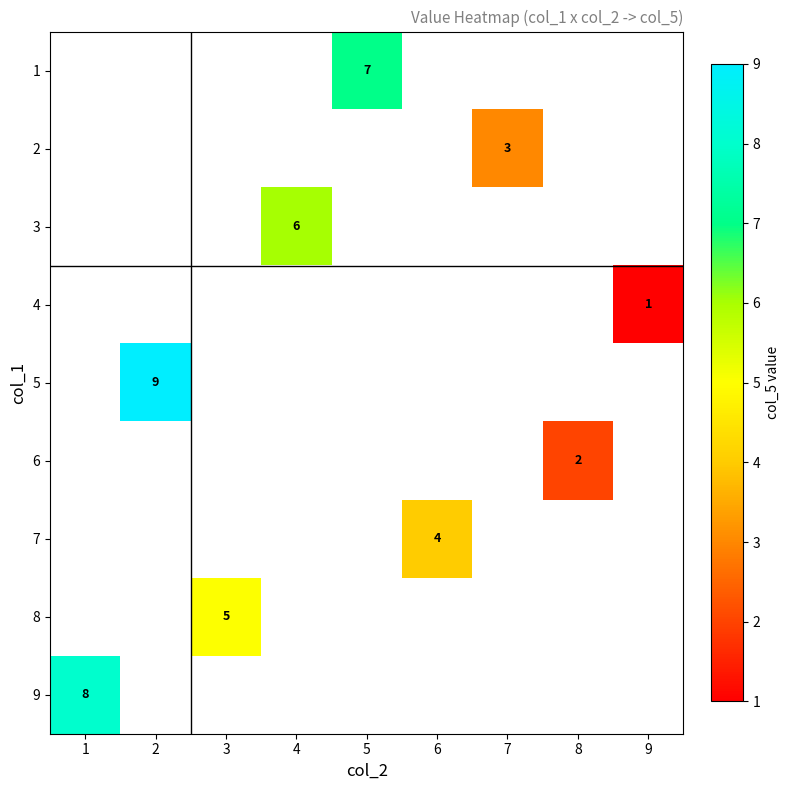

Rank the categories by 5 value from lowest to highest.

1, 2, 3, 4, 5, 6, 7, 8, 9